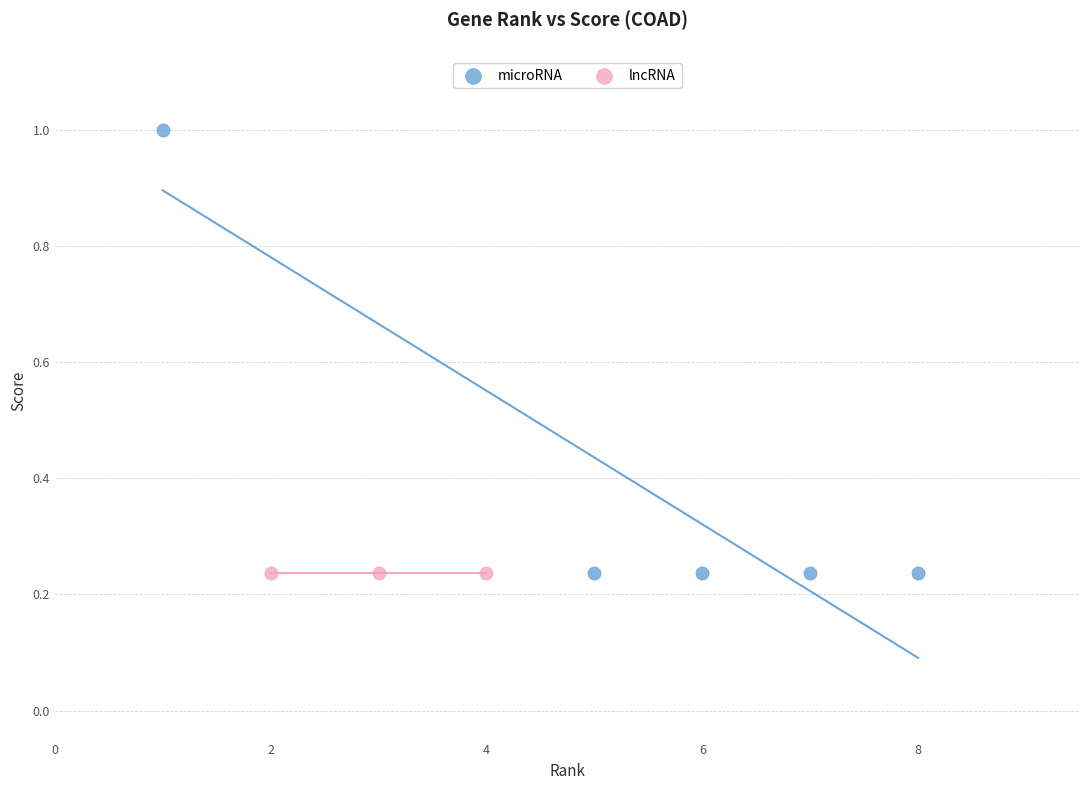

Which series reaches the maximum Y coordinate?

microRNA